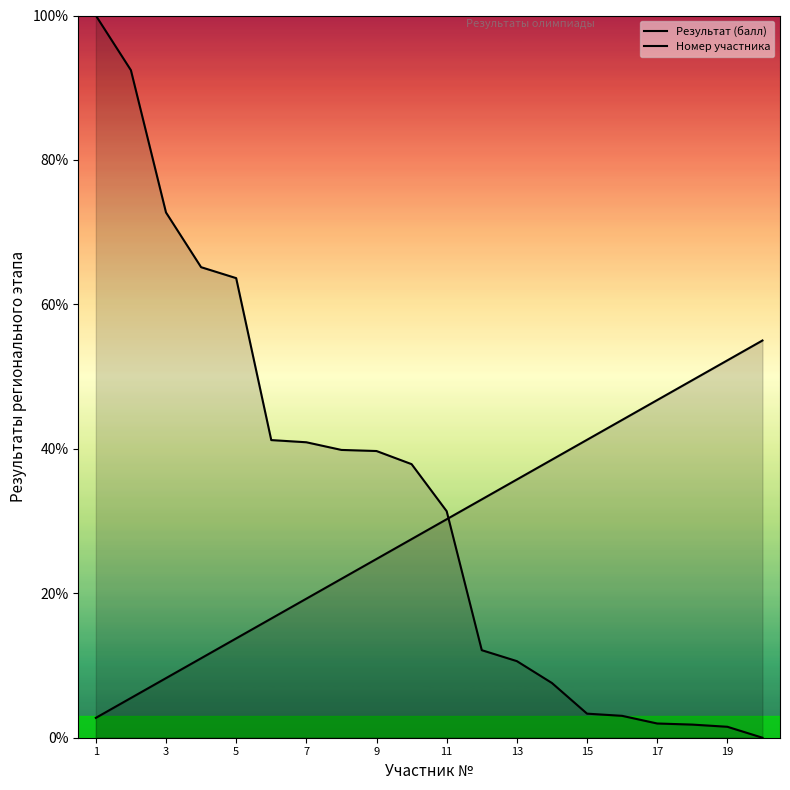

Reading left to right, what are all the values shown in this chart?

Результат (балл): 100.0	92.4	72.7	65.2	63.6	41.2	40.9	39.8	39.7	37.9	31.4	12.1	10.6	7.6	3.3	3.0	2.0	1.8	1.5	0.0
Номер участника: 2.8	5.5	8.2	11.0	13.8	16.5	19.2	22.0	24.8	27.5	30.3	33.0	35.8	38.5	41.2	44.0	46.8	49.5	52.2	55.0